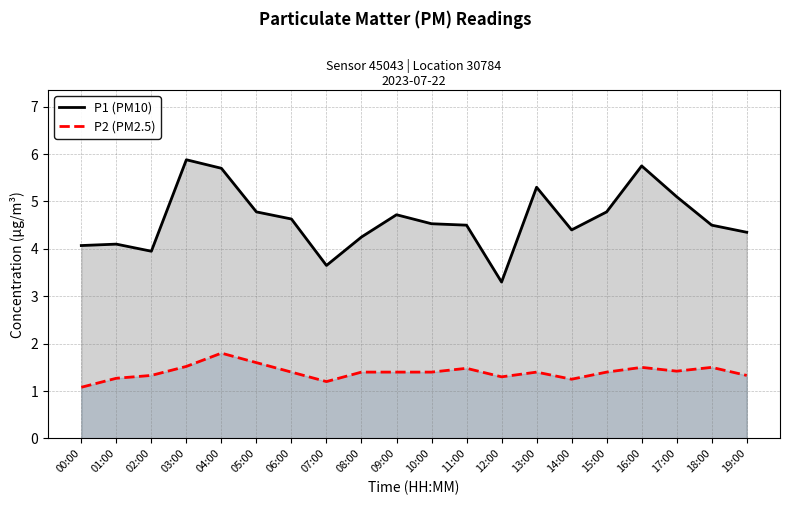

What is the sum of the P1 (PM10) values at 12:00 and 10:00?

7.8